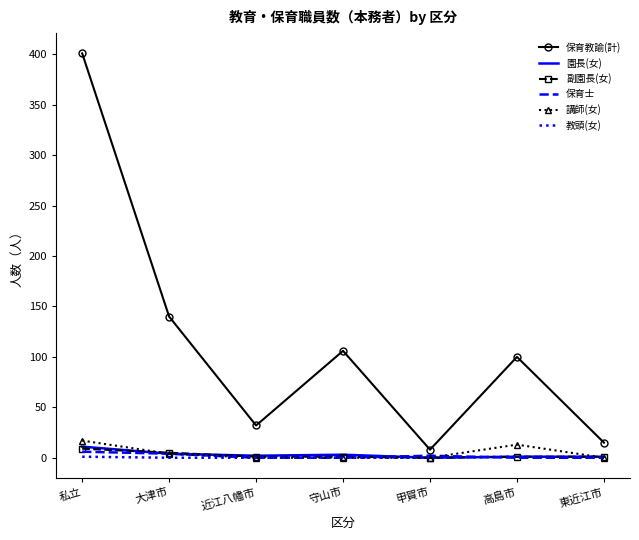

Which series has the largest total across all categories?

保育教諭(計)